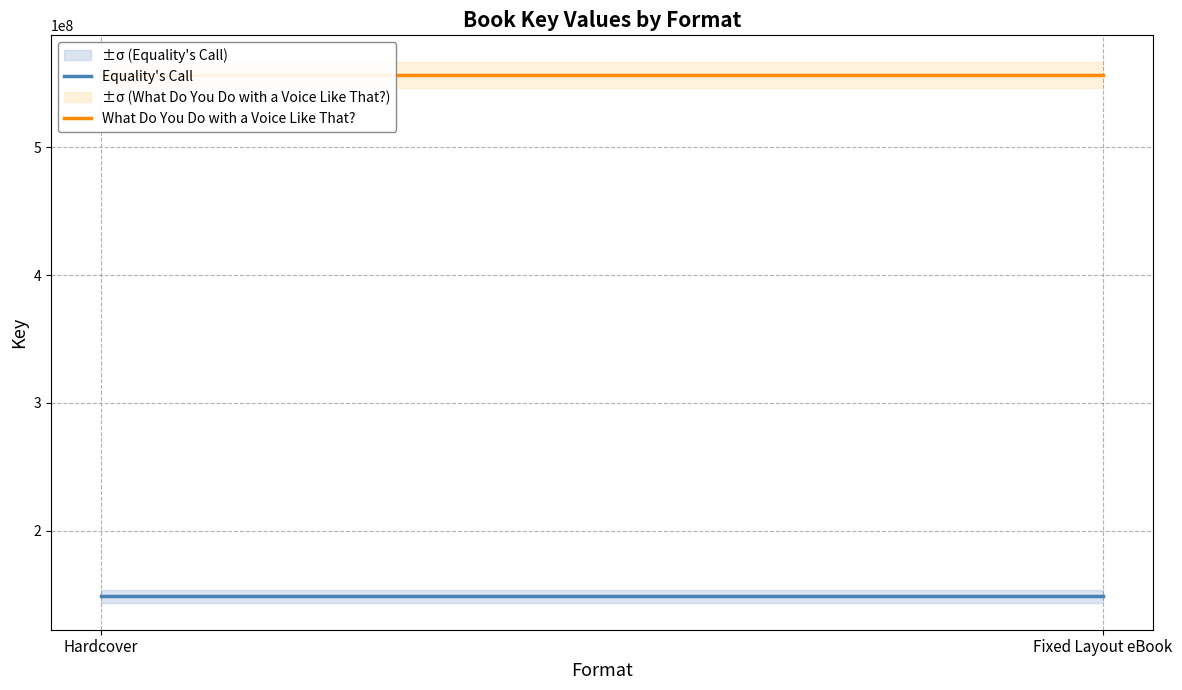

At how many categories does at least one series exceed 248361259?

2